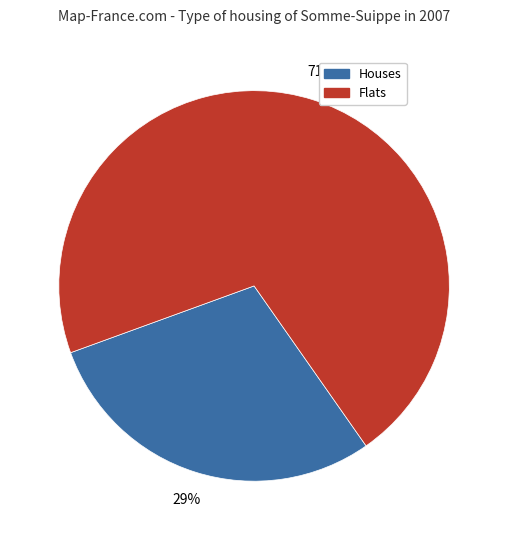

How many slices are in this pie chart?

2